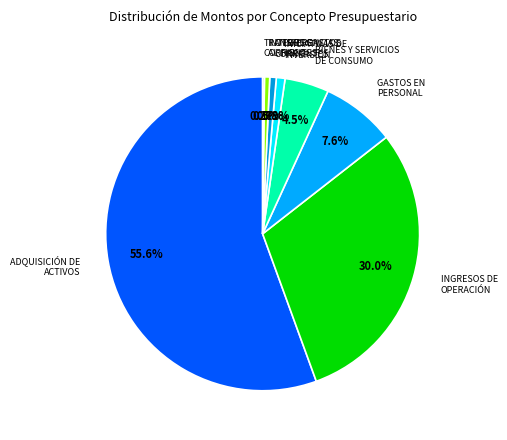

Which category accounts for the majority?

ADQUISICIÓN DE ACTIVOS